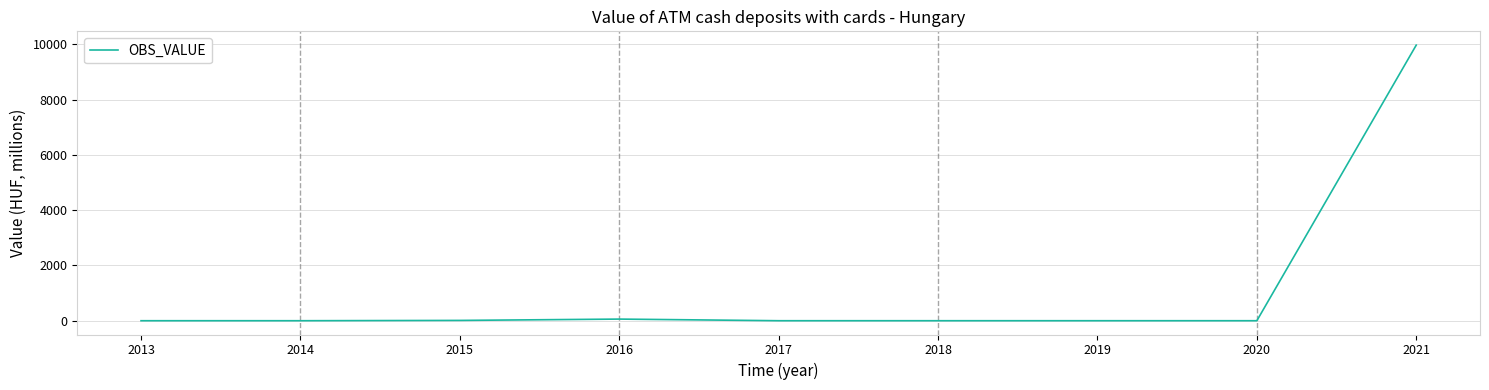

Which label corresponds to the largest value in the chart?

2021